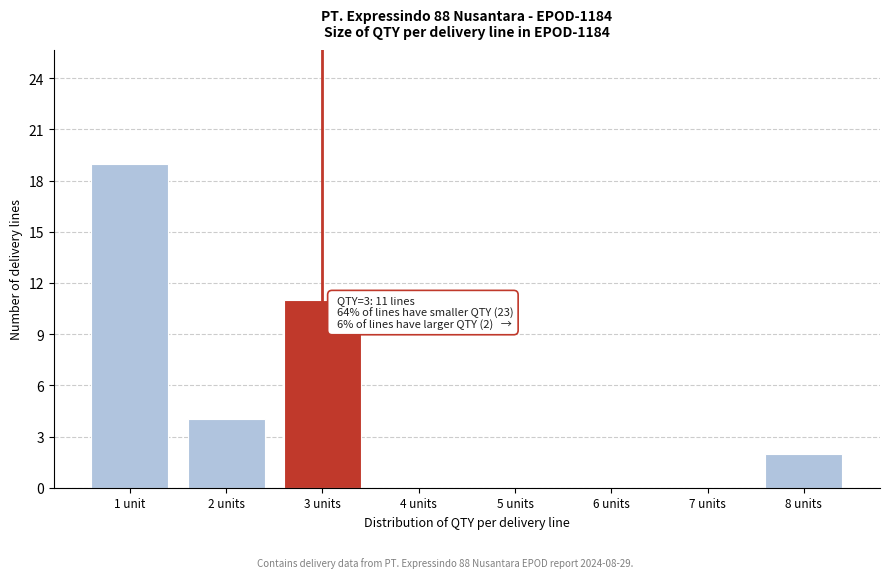

Reading left to right, what are all the values shown in this chart?

1 unit=19	2 units=4	3 units=11	4 units=0	5 units=0	6 units=0	7 units=0	8 units=2